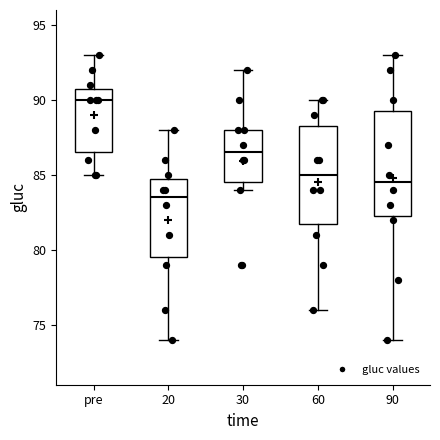

Where is the upper edge of the box for pre on the y-axis? The values are not printed on the chart, so give them approximately, as read against the axis.

91.0